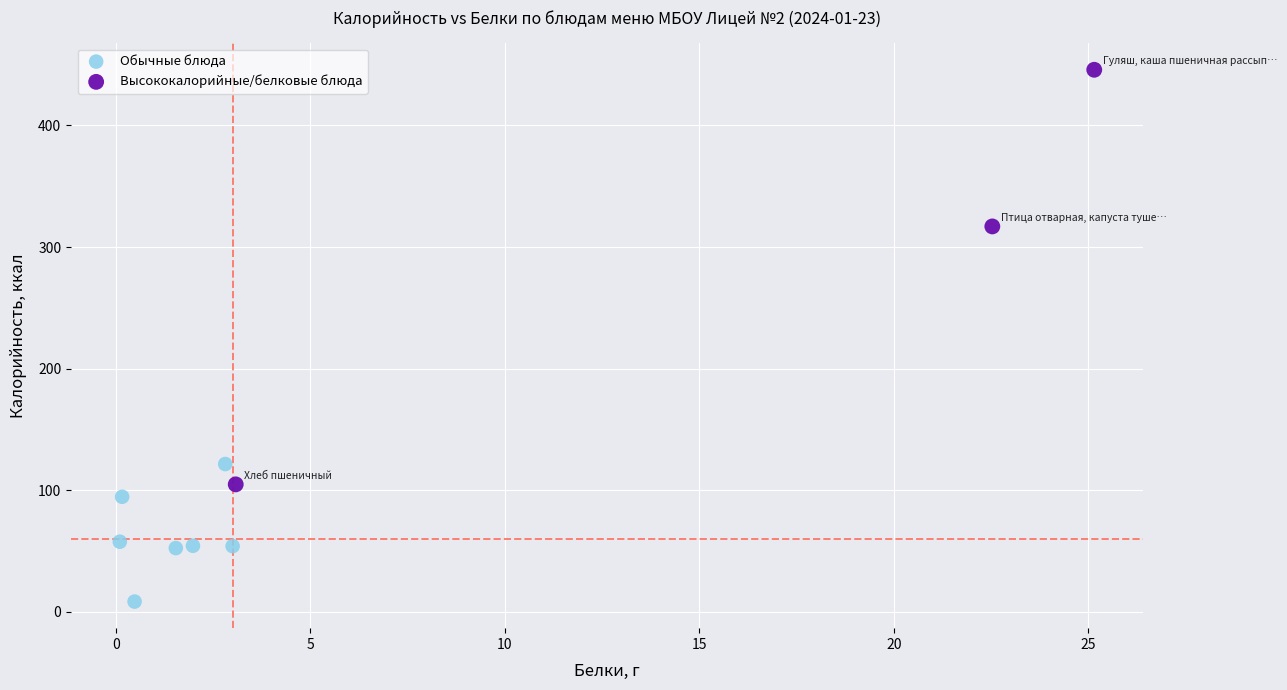

What are all the series names shown in the legend?

Обычные блюда, Высококалорийные/белковые блюда